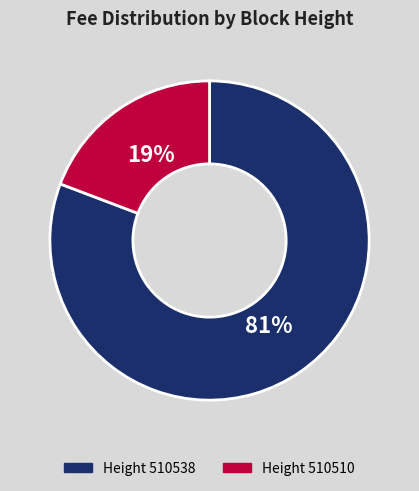

Is there a majority slice in this chart?

Yes